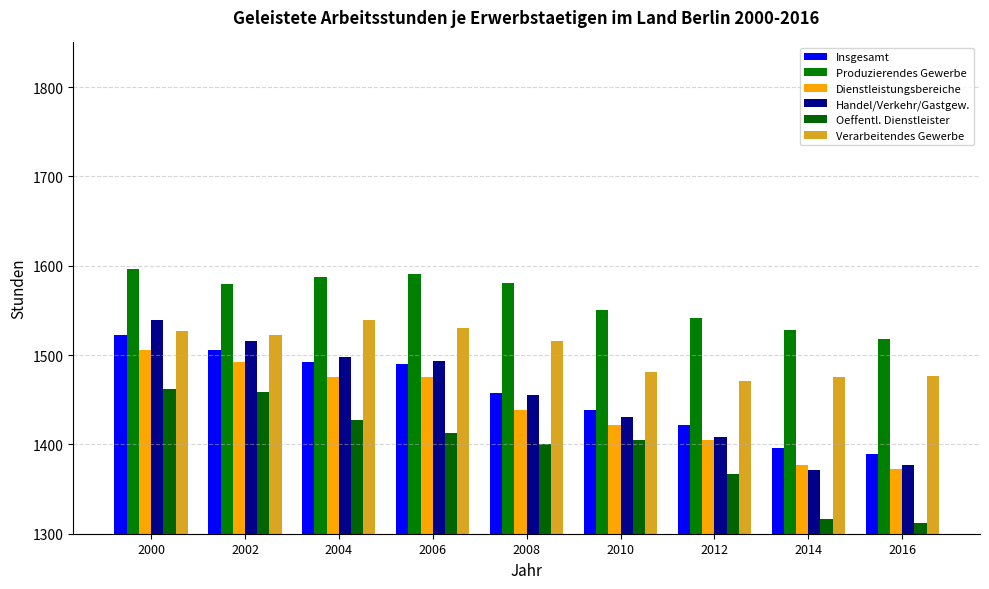

What is the approximate value of Produzierendes Gewerbe at 2008, to the nearest 10?

1580